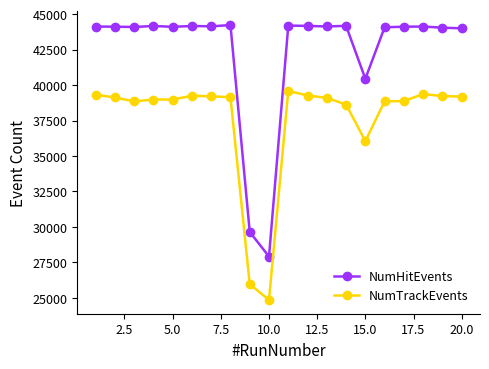

How many series are shown in this chart?

2